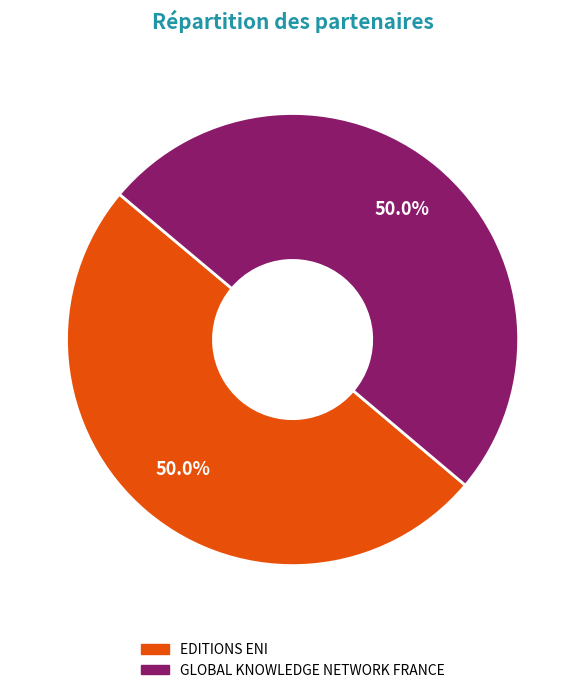

To the nearest percent, what portion does GLOBAL KNOWLEDGE NETWORK FRANCE represent?

50%